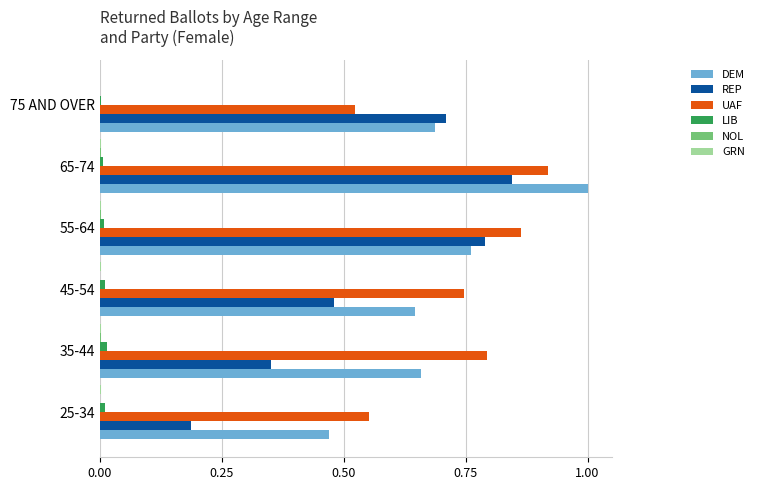

Which series has the largest total across all categories?

UAF